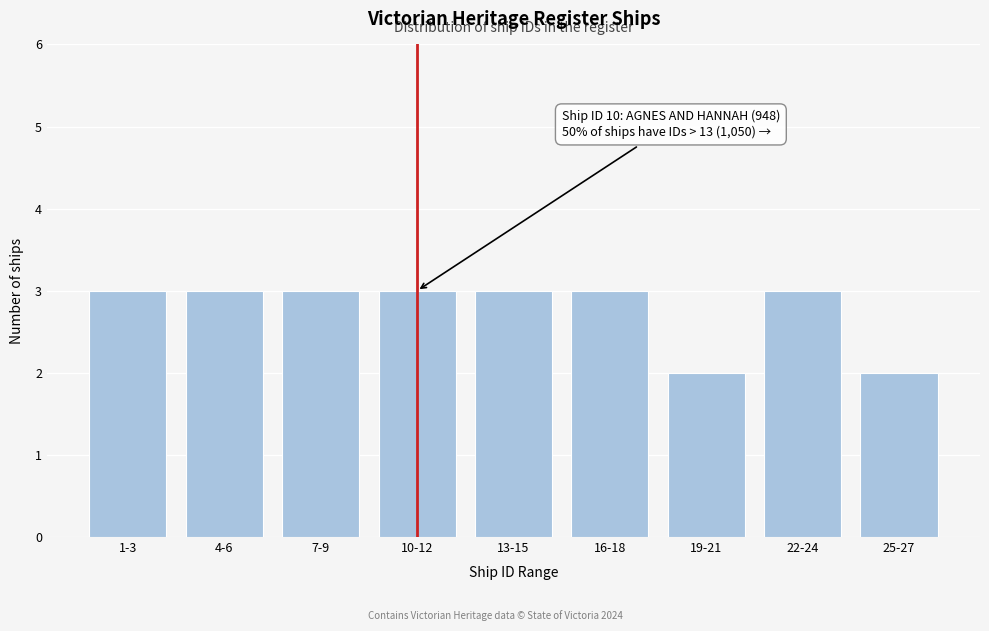

Reading left to right, extract all data points from this chart.

3	3	3	3	3	3	2	3	2